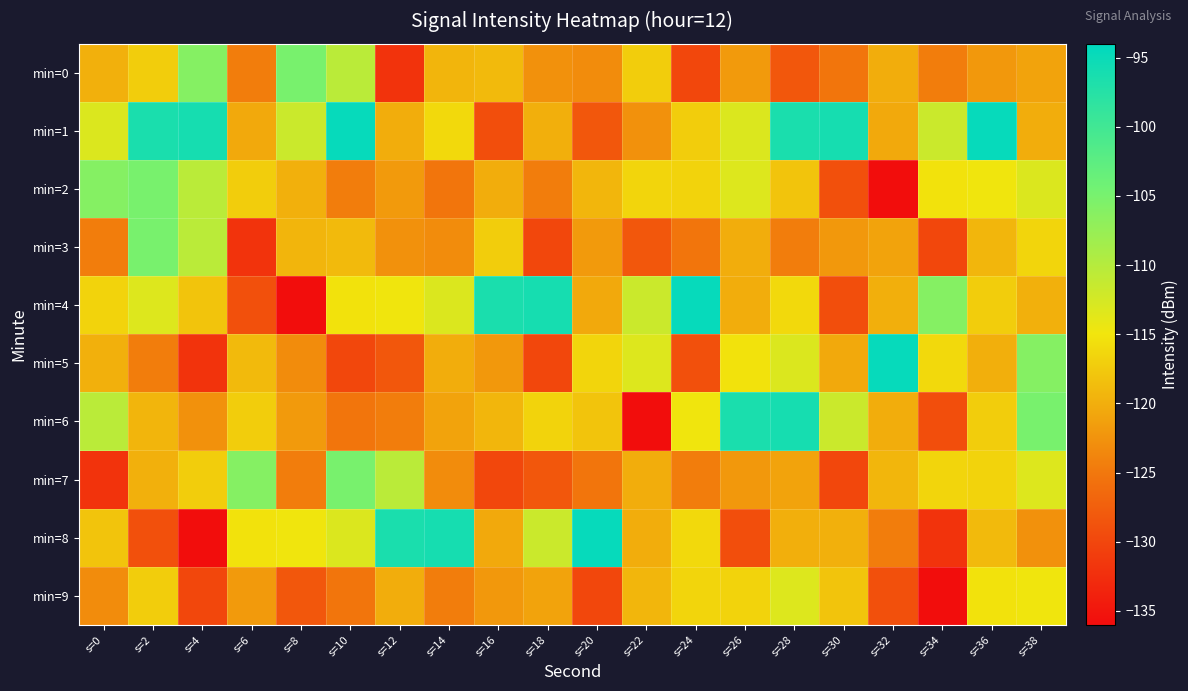

Count the number of data series in this chart.

10